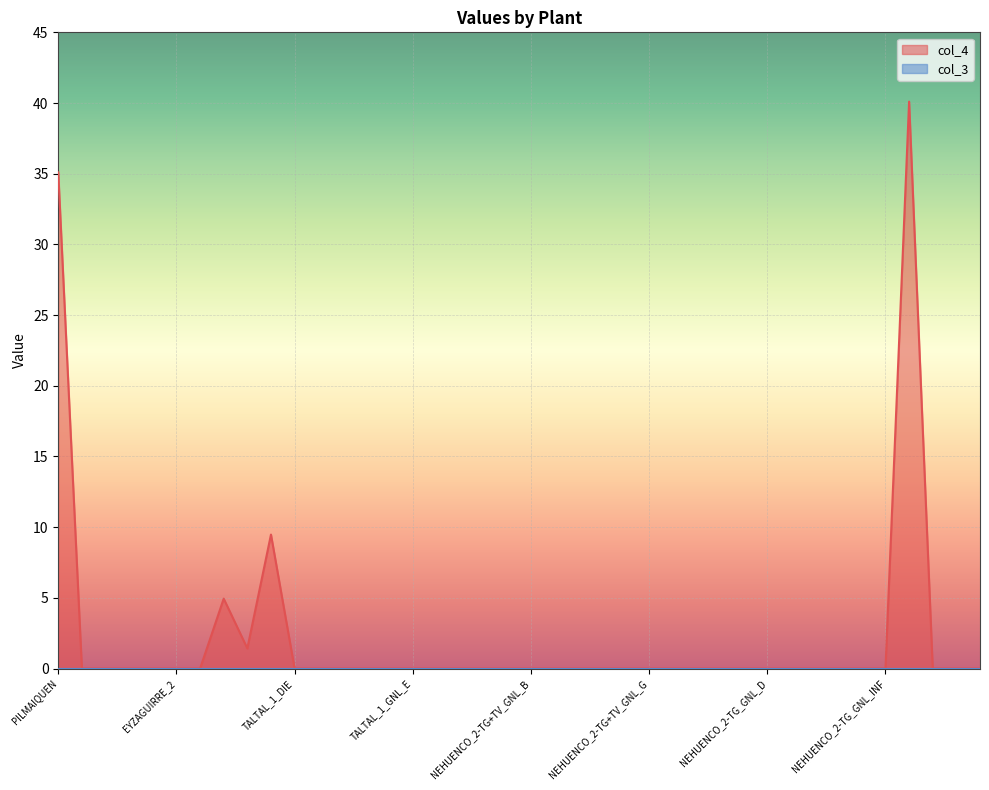

Reading left to right, list all the values displayed in this chart.

35.1	0.0	0.0	0.0	0.0	0.0	0.0	4.9	1.4	9.5	0.0	0.0	0.0	0.0	0.0	0.0	0.0	0.0	0.0	0.0	0.0	0.0	0.0	0.0	0.0	0.0	0.0	0.0	0.0	0.0	0.0	0.0	0.0	0.0	0.0	0.0	40.1	0.0	0.0	0.0